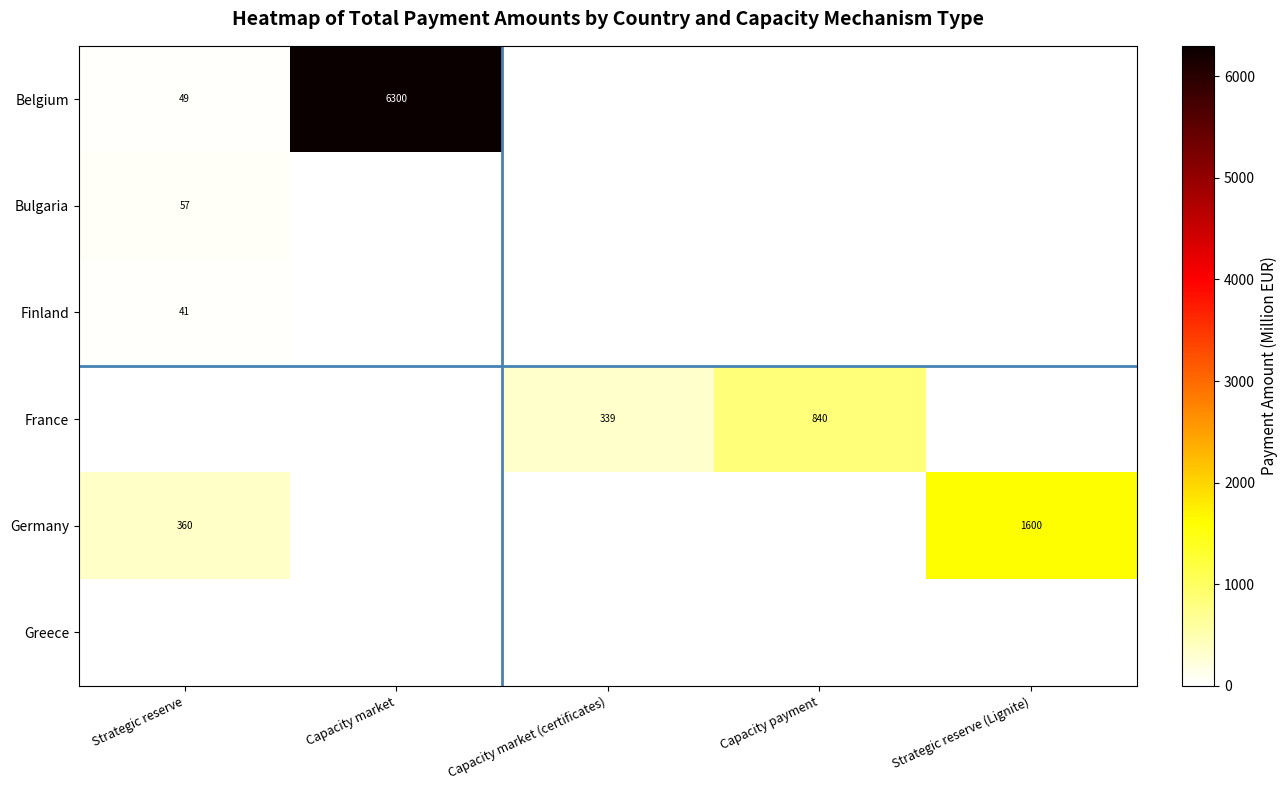

At how many categories does at least one series exceed 6240?

1